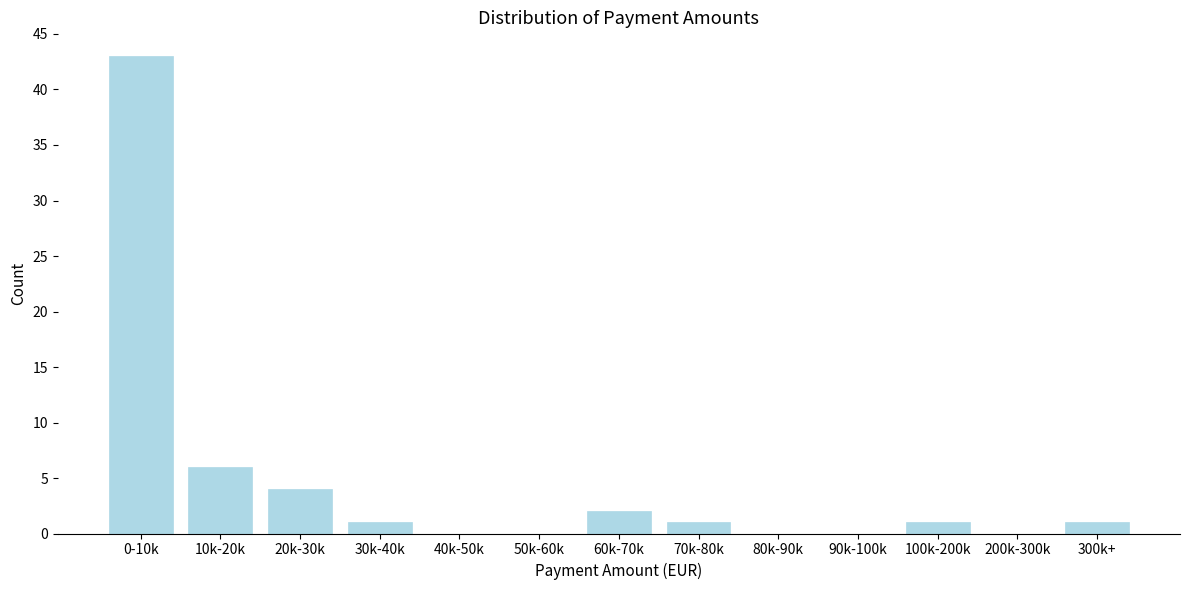

Reading left to right, list all the values displayed in this chart.

0-10k=43	10k-20k=6	20k-30k=4	30k-40k=1	40k-50k=0	50k-60k=0	60k-70k=2	70k-80k=1	80k-90k=0	90k-100k=0	100k-200k=1	200k-300k=0	300k+=1